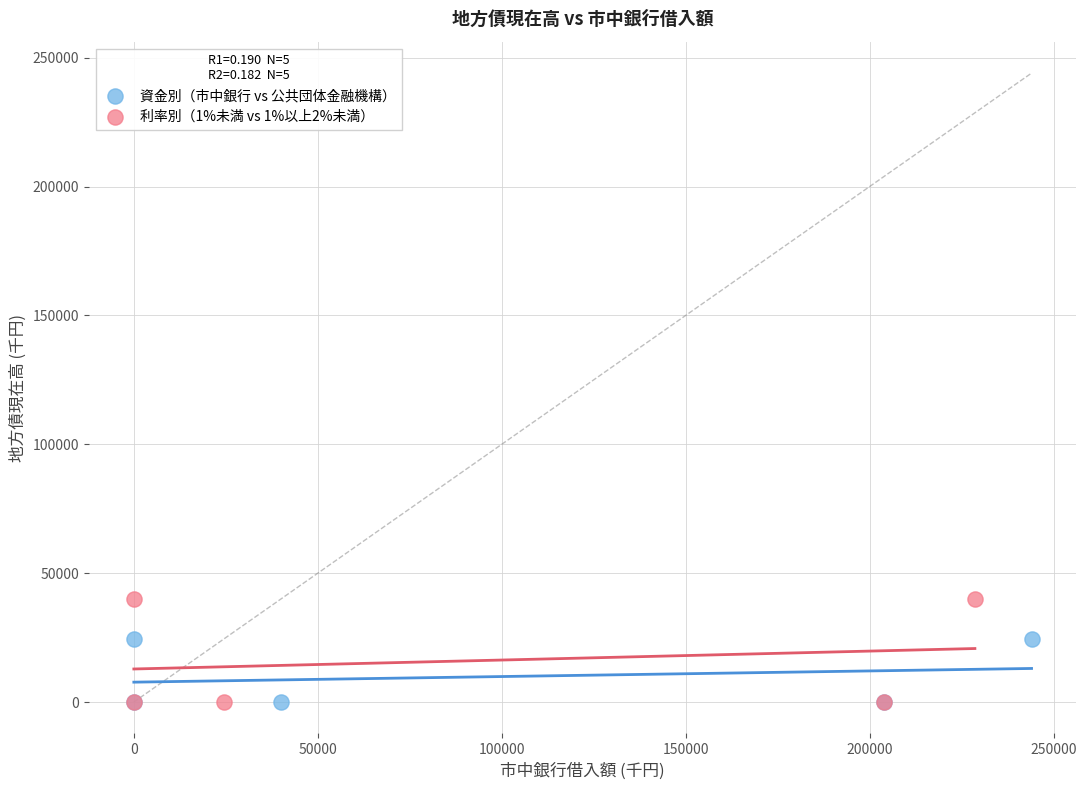

What are all the series names shown in the legend?

資金別（市中銀行 vs 公共団体金融機構）, 利率別（1%未満 vs 1%以上2%未満）